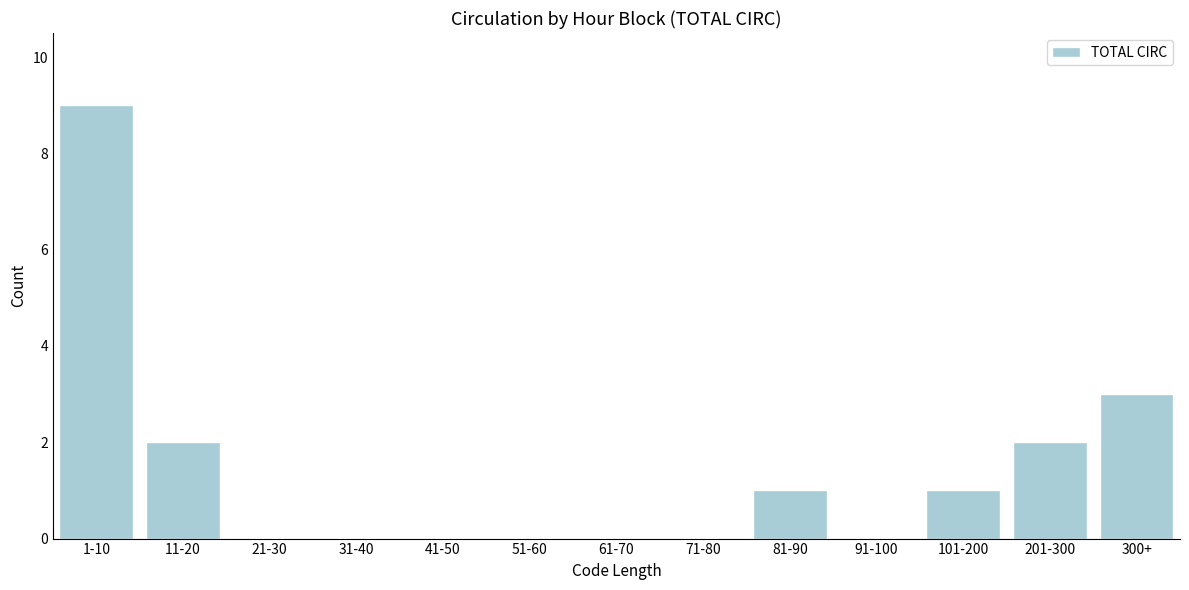

Reading left to right, extract all data points from this chart.

1-10=9	11-20=2	21-30=0	31-40=0	41-50=0	51-60=0	61-70=0	71-80=0	81-90=1	91-100=0	101-200=1	201-300=2	300+=3